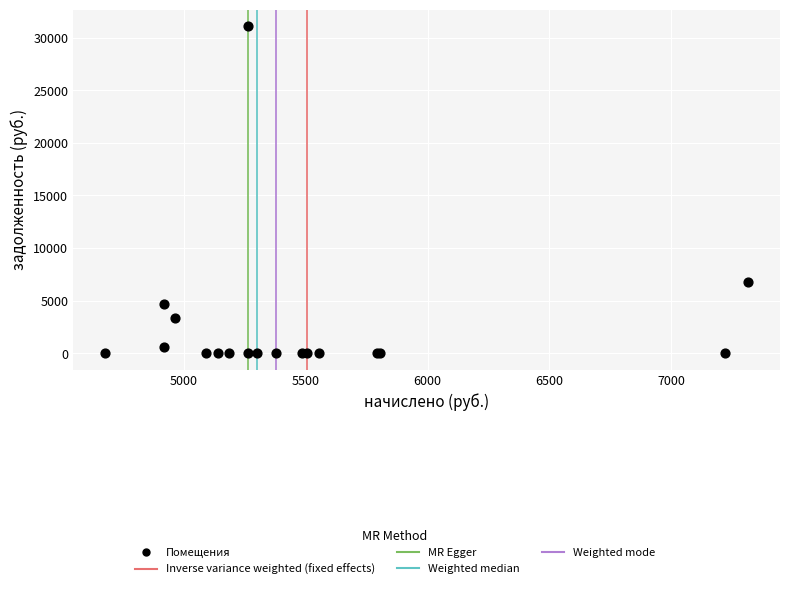

What Y value in the scatter plot is closest to 15561?

6774.2